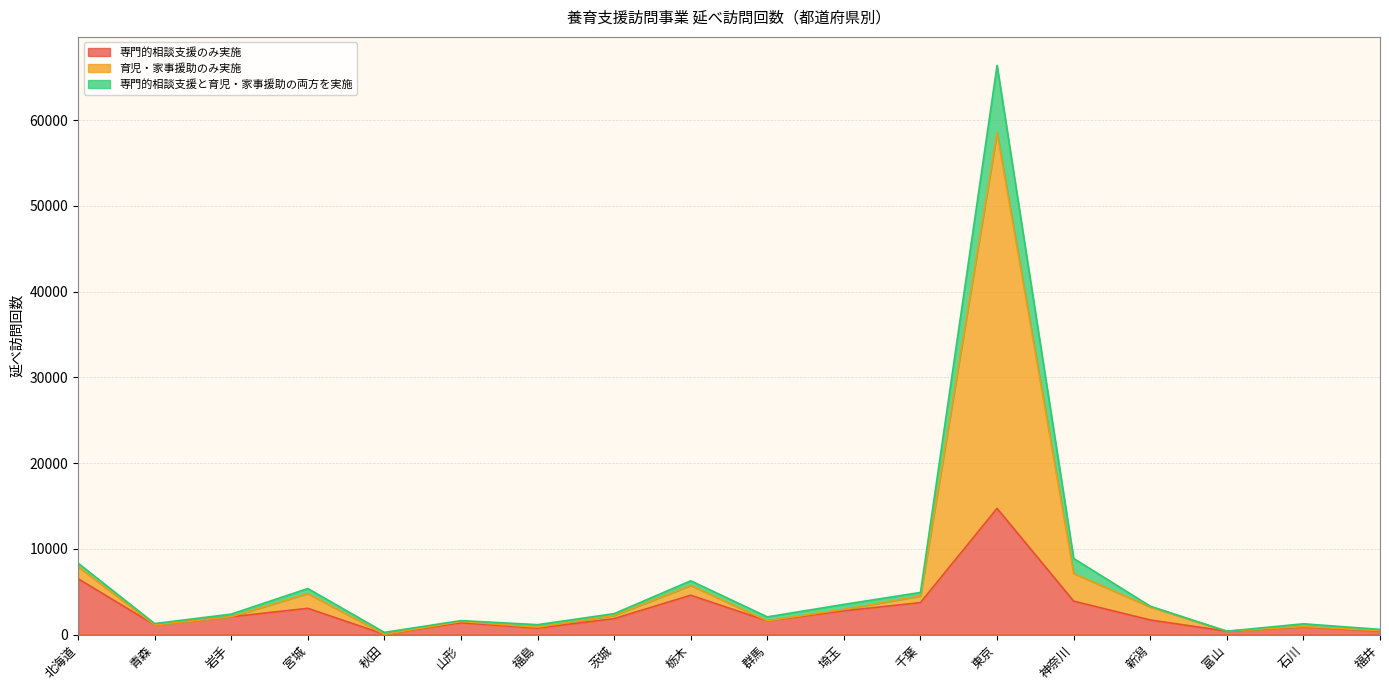

What is the spread (max minus min) of values at 福島?

401